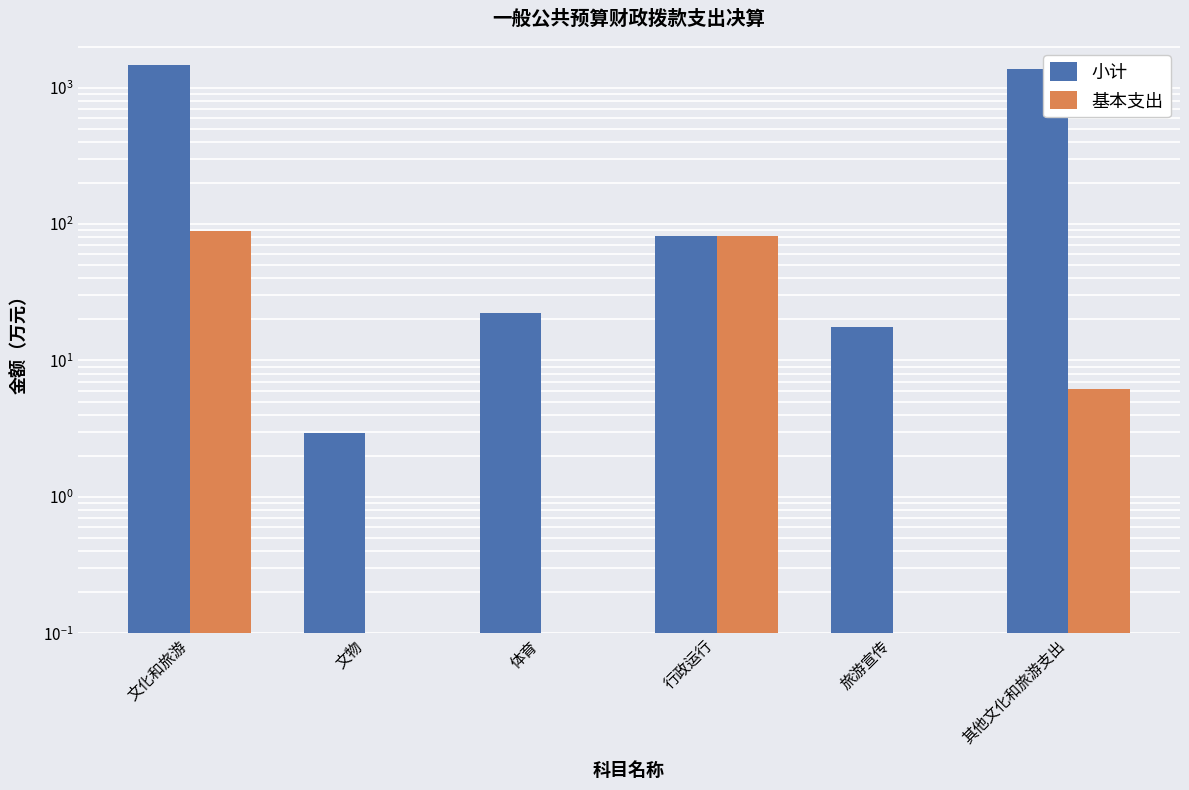

Which series has the widest spread of values?

小计